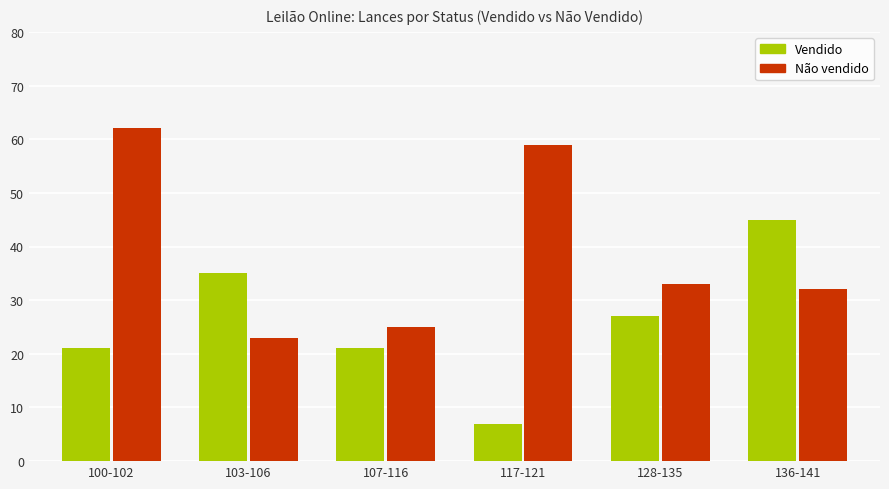

Which series has the largest total across all categories?

Não vendido